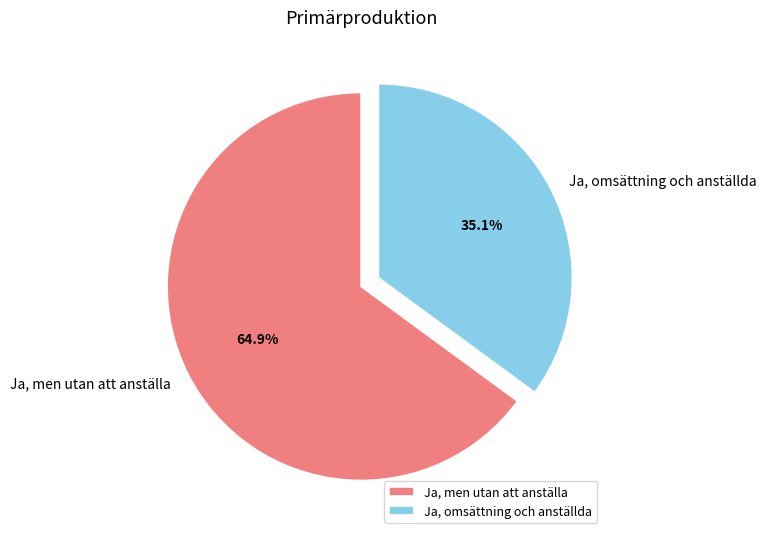

Approximately how many times larger is the value at Ja, omsättning och anställda compared to Ja, men utan att anställa?

0.5